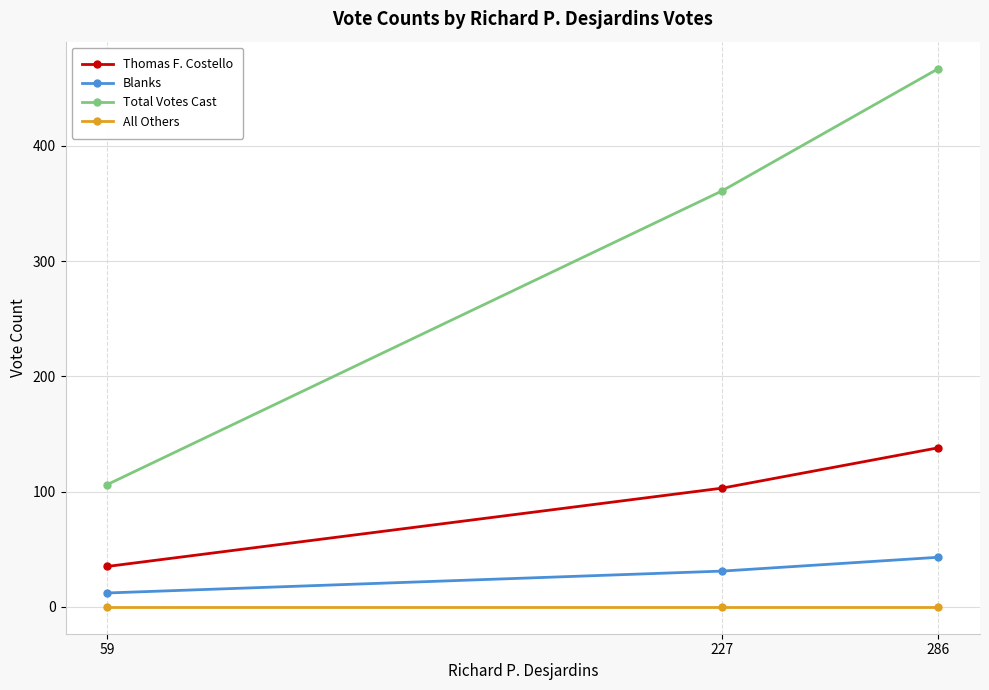

At which label does Total Votes Cast reach its minimum?

59